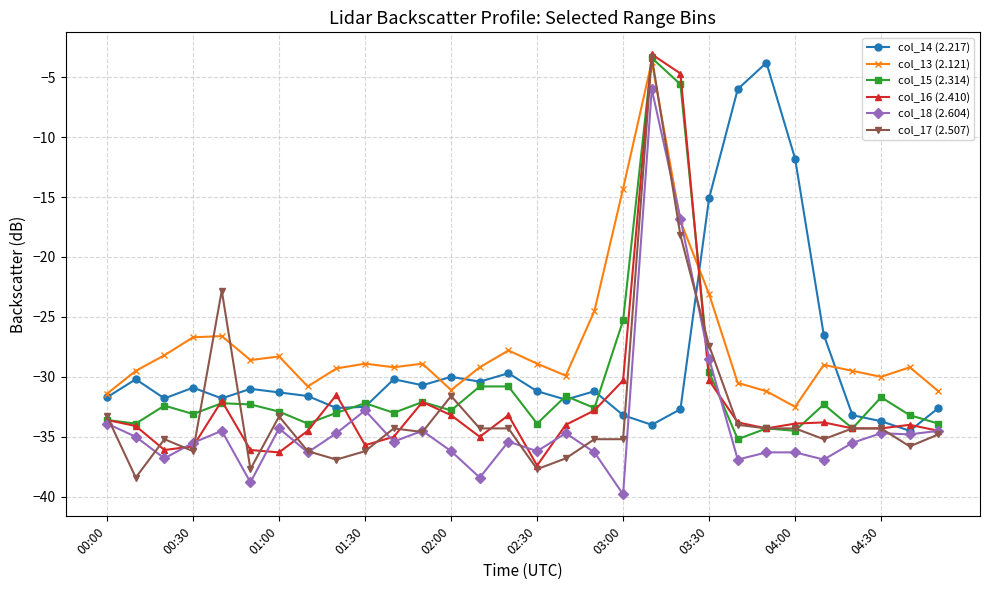

True or false: col_14 (2.217) has more than 2 points higher than both neighbors.

True